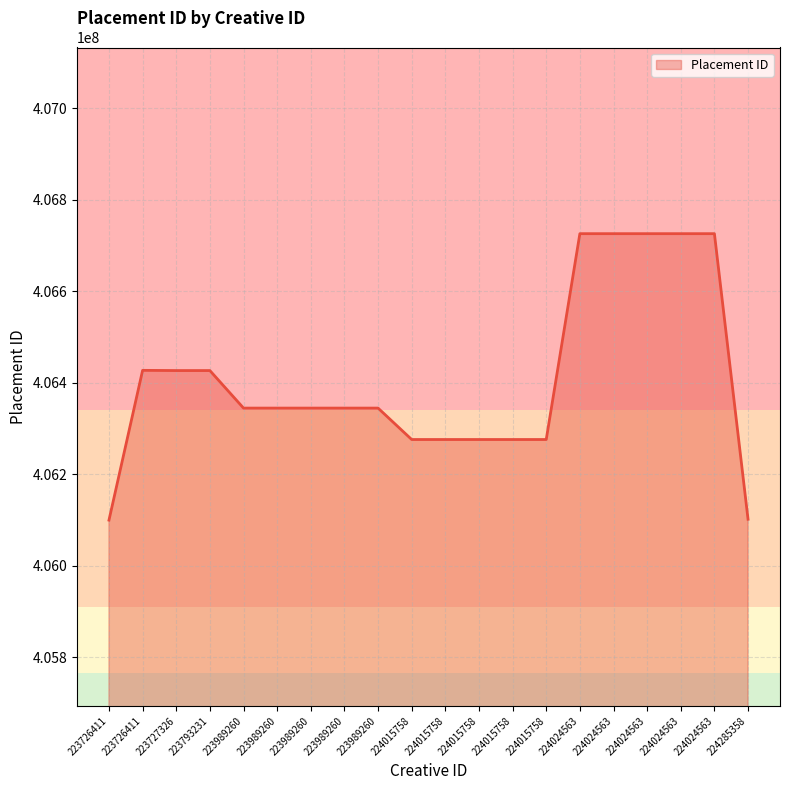

How many lines are shown in the chart?

1